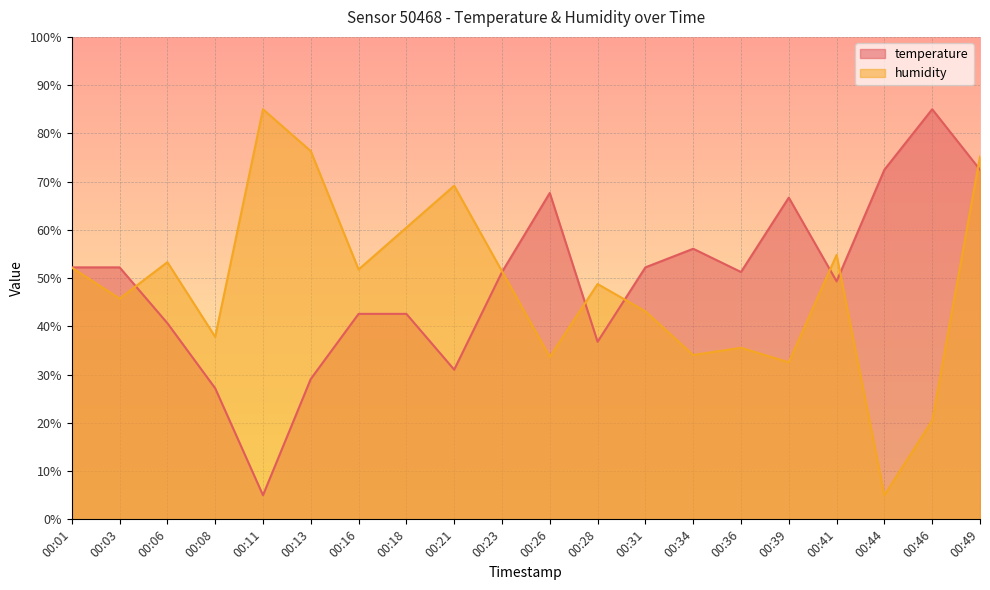

What is the total value across all series at 00:36?

86.8